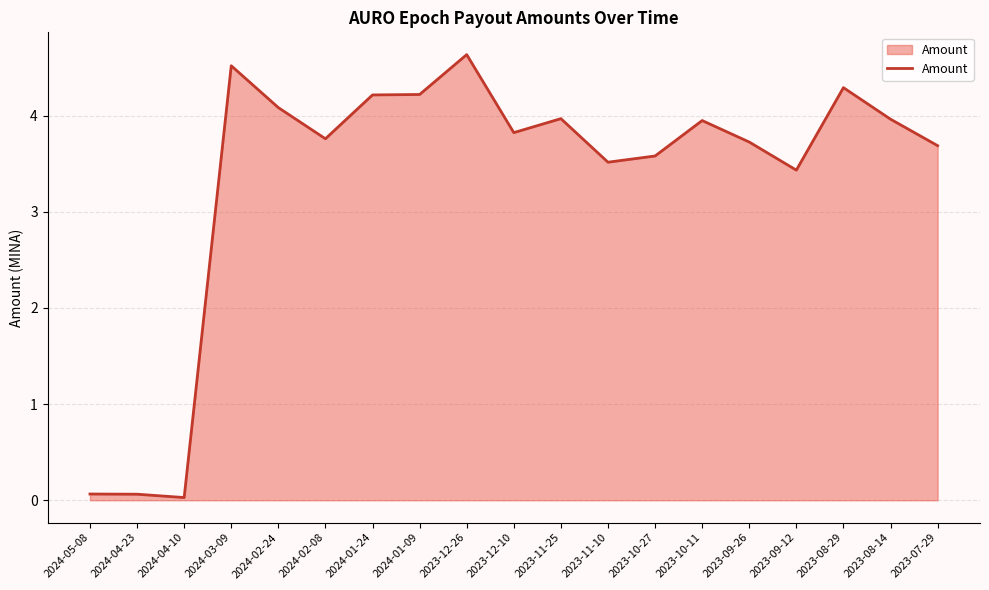

What position from the left is 2023-09-12?

16